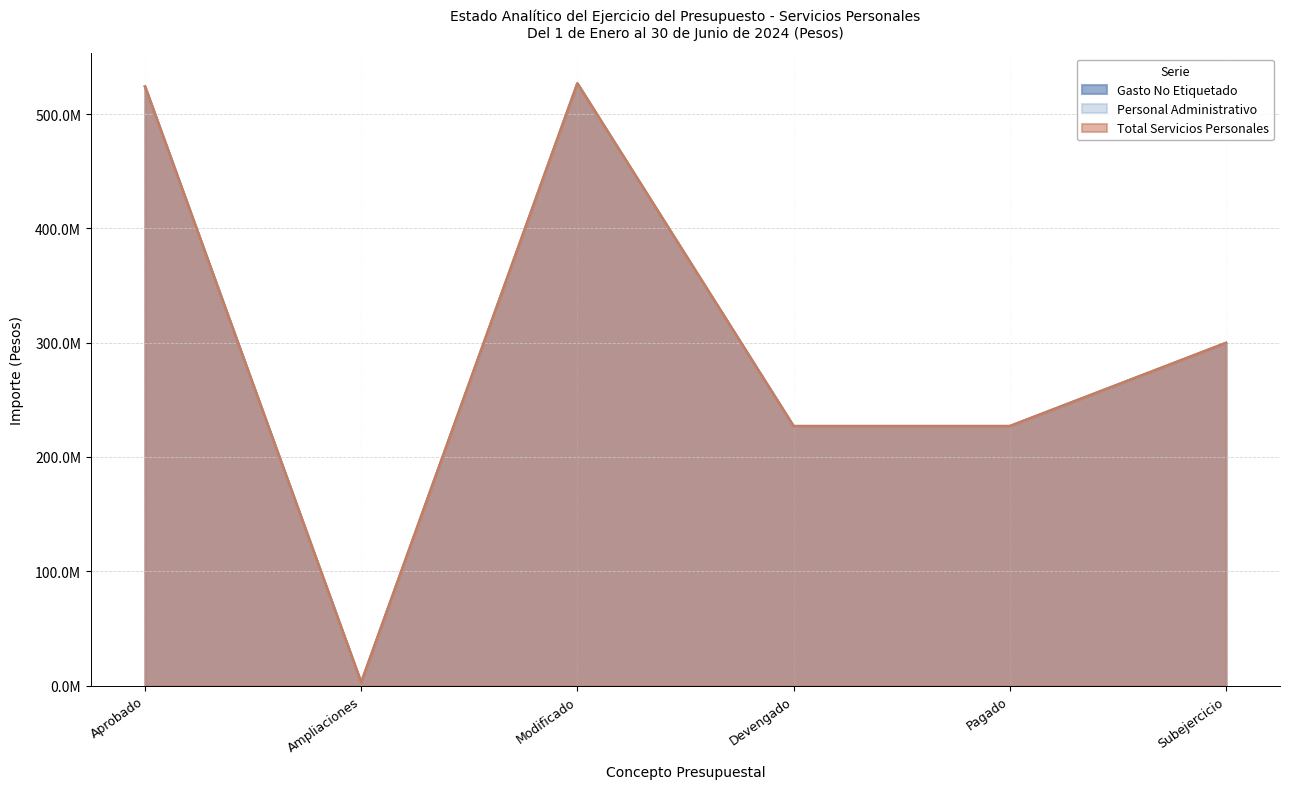

How many lines are shown in the chart?

3